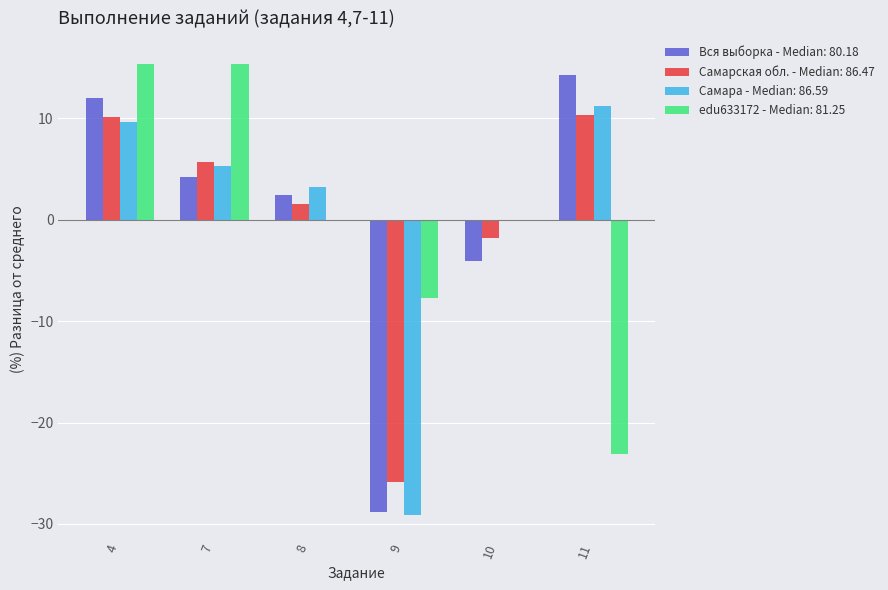

The Вся выборка - Median: 80.18 series shows -51.0 at 9. True or false?

False